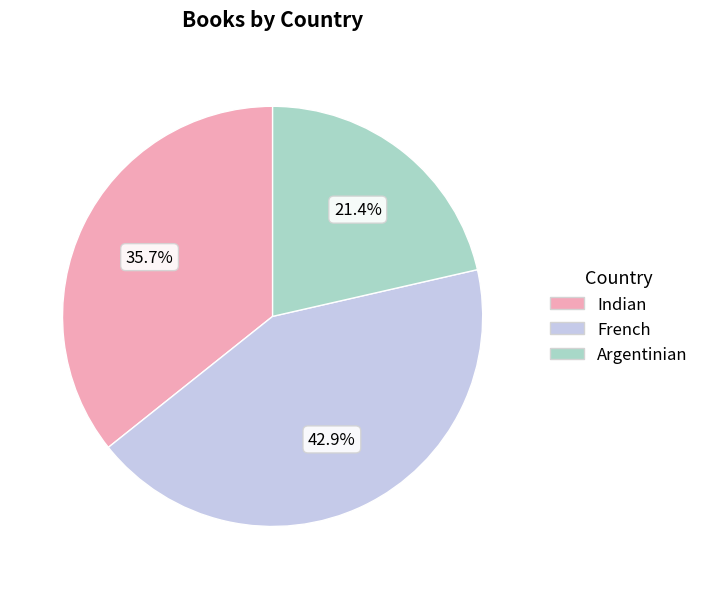

To the nearest percent, what is the combined percentage of Indian and Argentinian?

57%